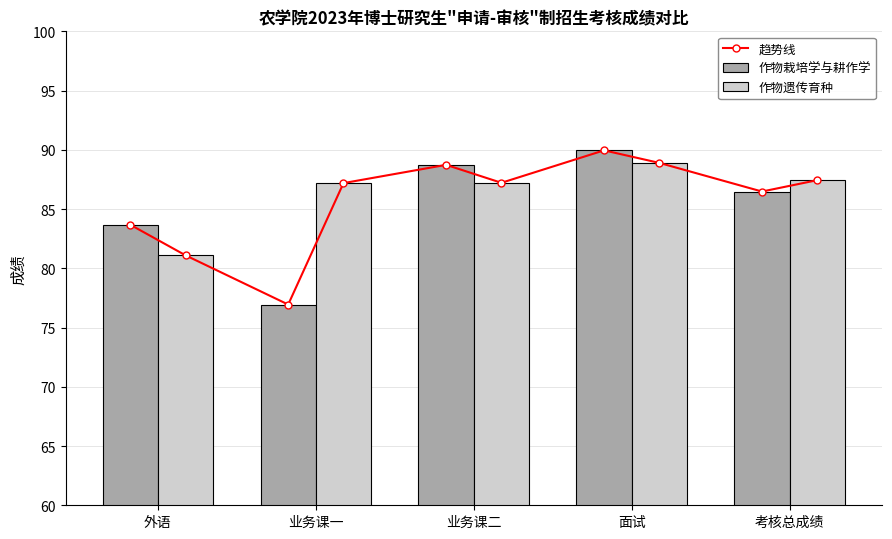

Where is 考核总成绩 nearest to the value 86?

作物栽培学与耕作学